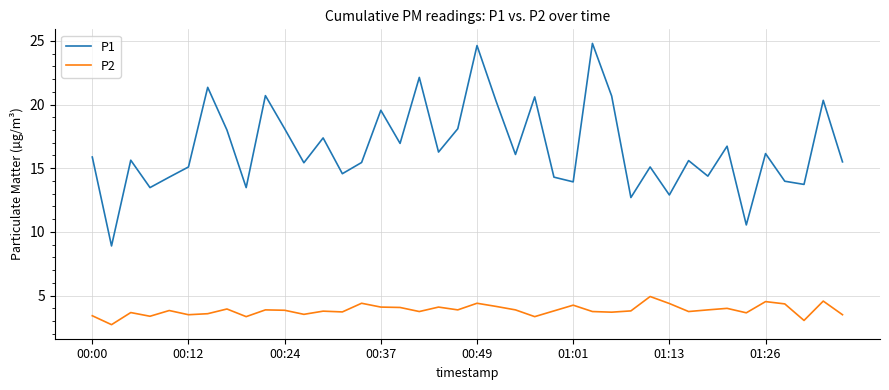

What are all the series names shown in the legend?

P1, P2